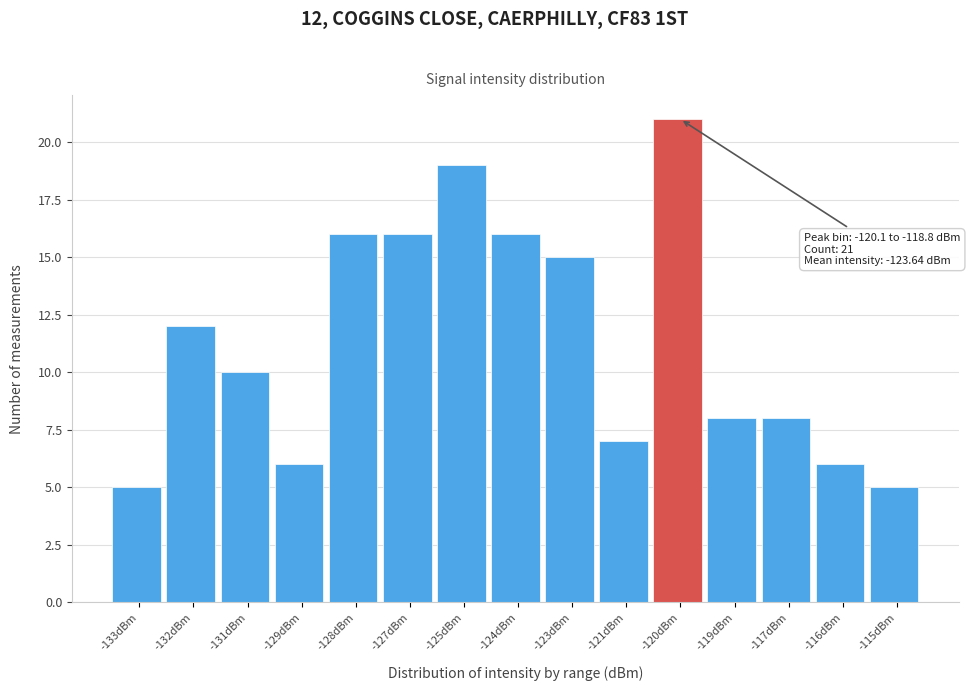

Reading left to right, extract all data points from this chart.

-133dBm=5	-132dBm=12	-131dBm=10	-129dBm=6	-128dBm=16	-127dBm=16	-125dBm=19	-124dBm=16	-123dBm=15	-121dBm=7	-120dBm=21	-119dBm=8	-117dBm=8	-116dBm=6	-115dBm=5